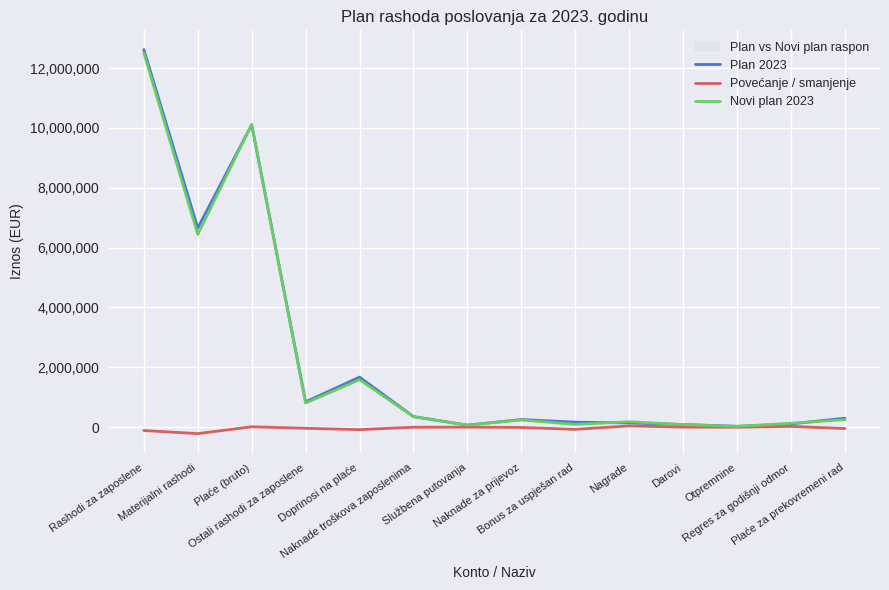

At which category does Povećanje / smanjenje reach its first local valley?

Materijalni rashodi